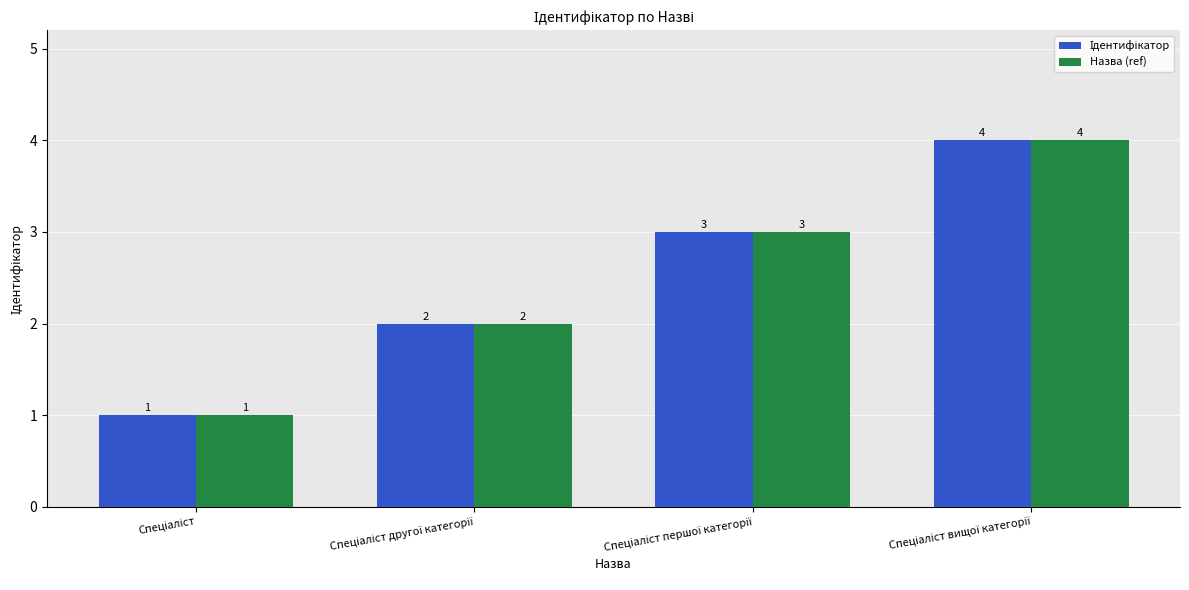

What is the minimum value shown in the chart?

1